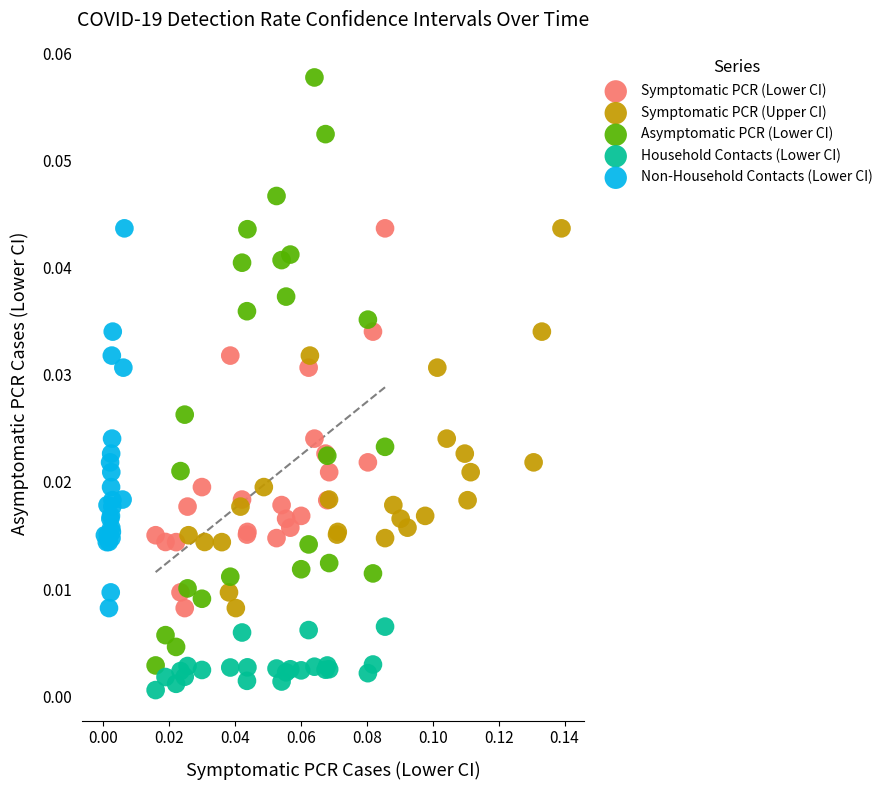

Which series has the largest Y range (max minus min)?

Asymptomatic PCR (Lower CI)